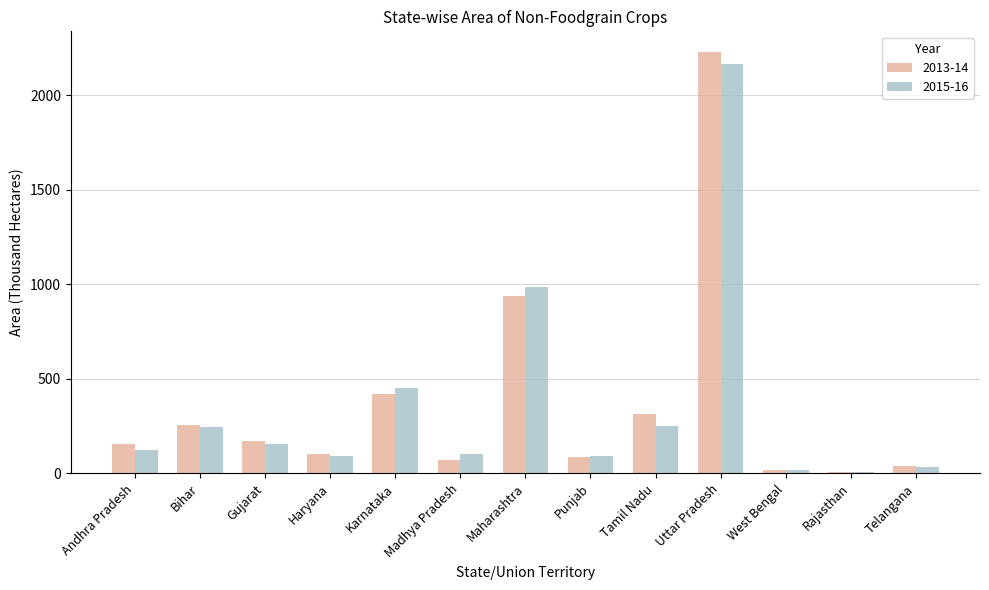

The value of 2013-14 at West Bengal is 17.0. True or false?

True